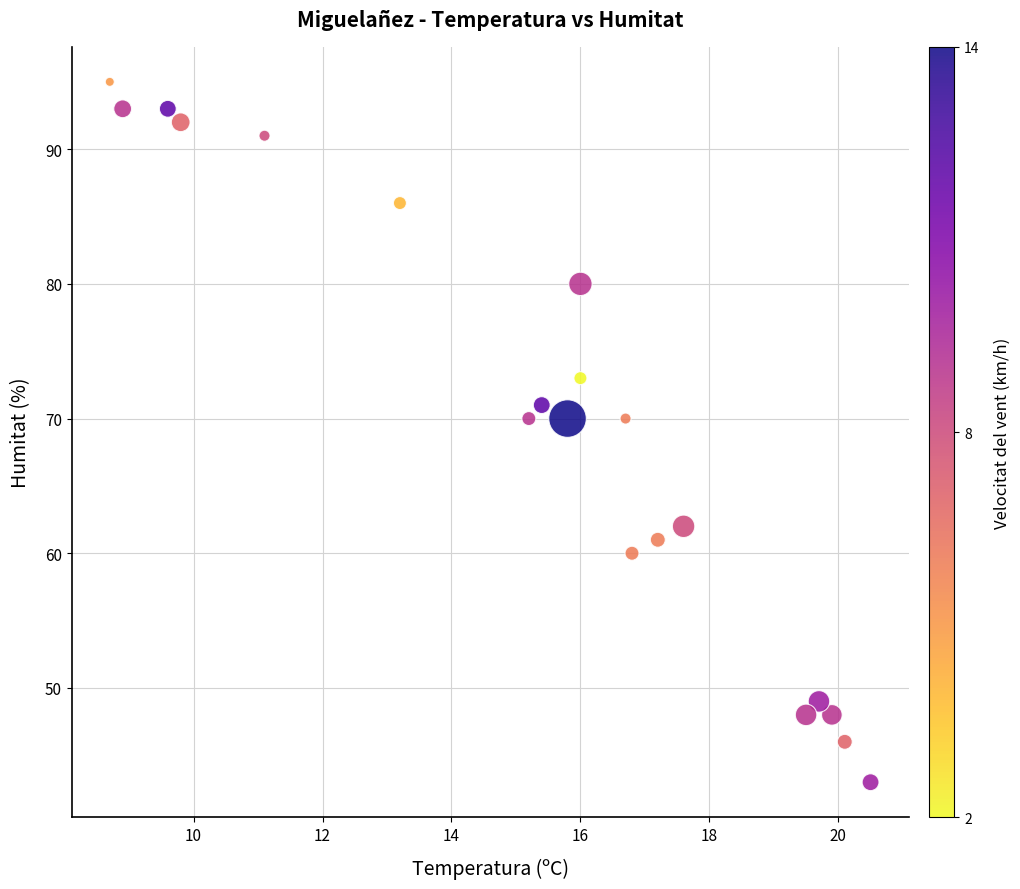

What is the range of Y values (max minus min)?

52